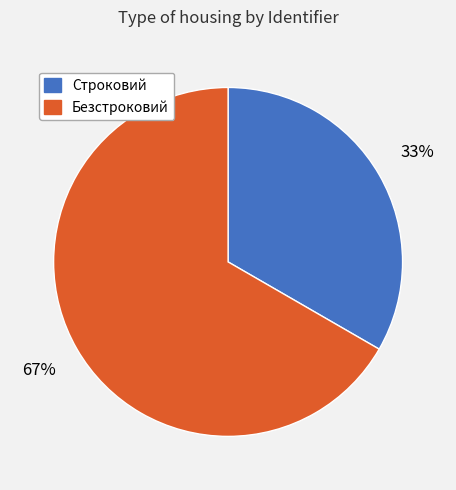

Which slice is the smallest?

Строковий